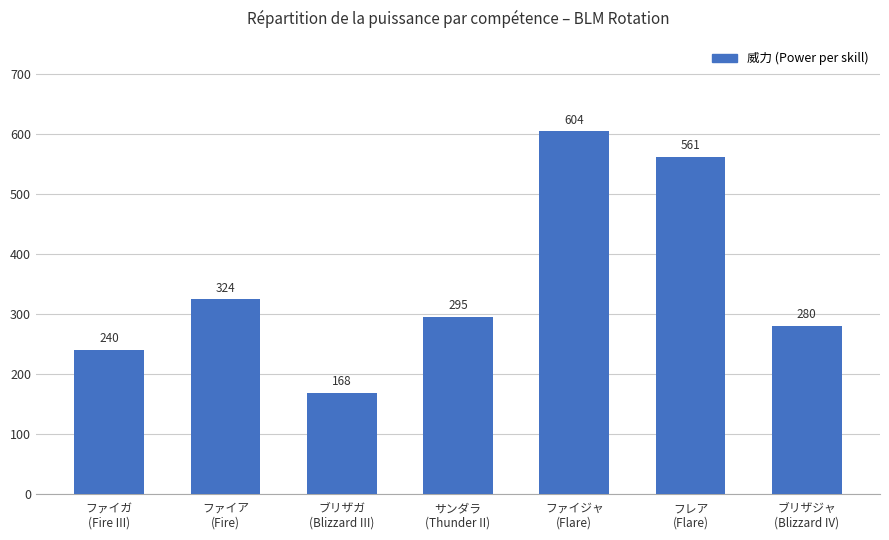

The chart shows a value of 837 at フレア
(Flare). True or false?

False